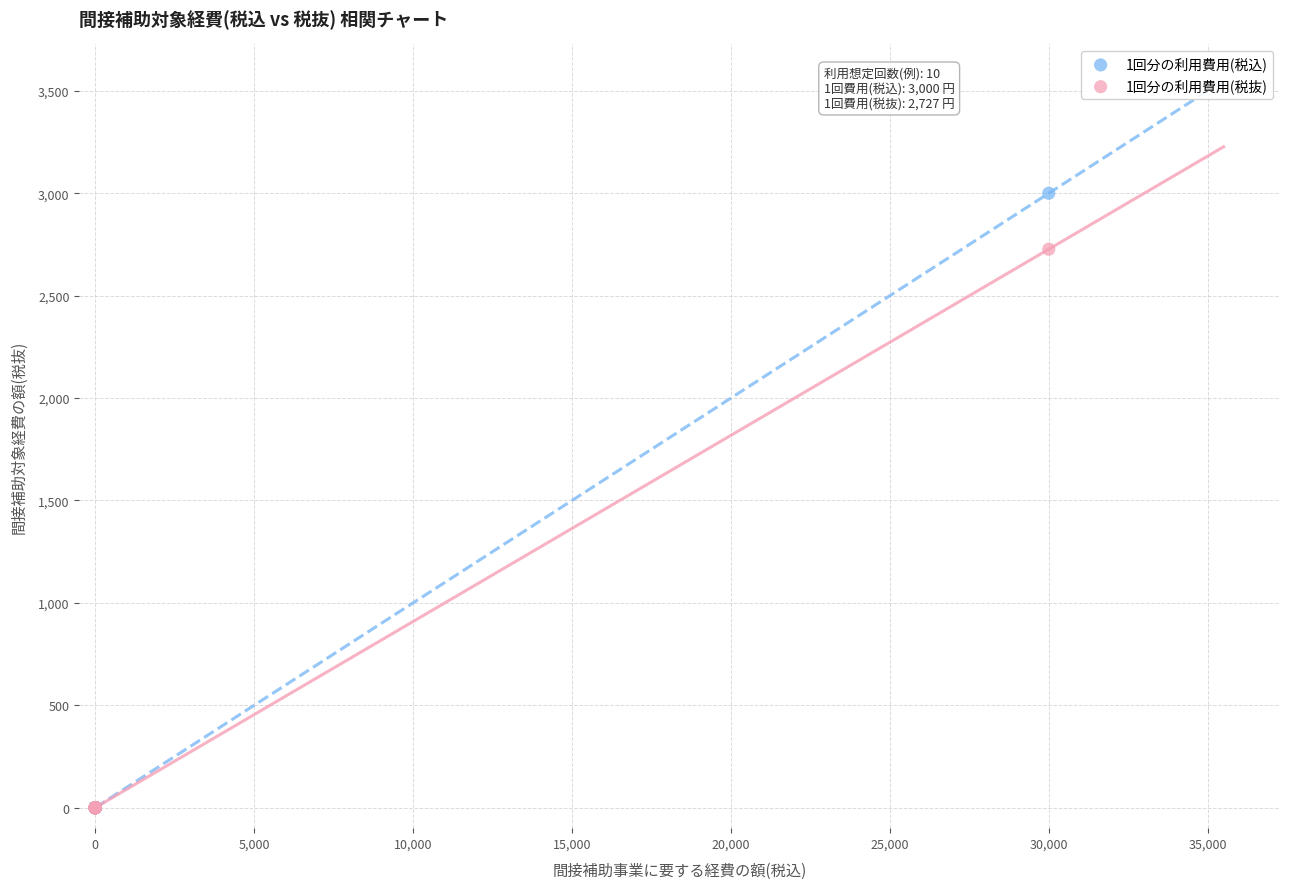

Across all series, what Y value is closest to 1500?

2727